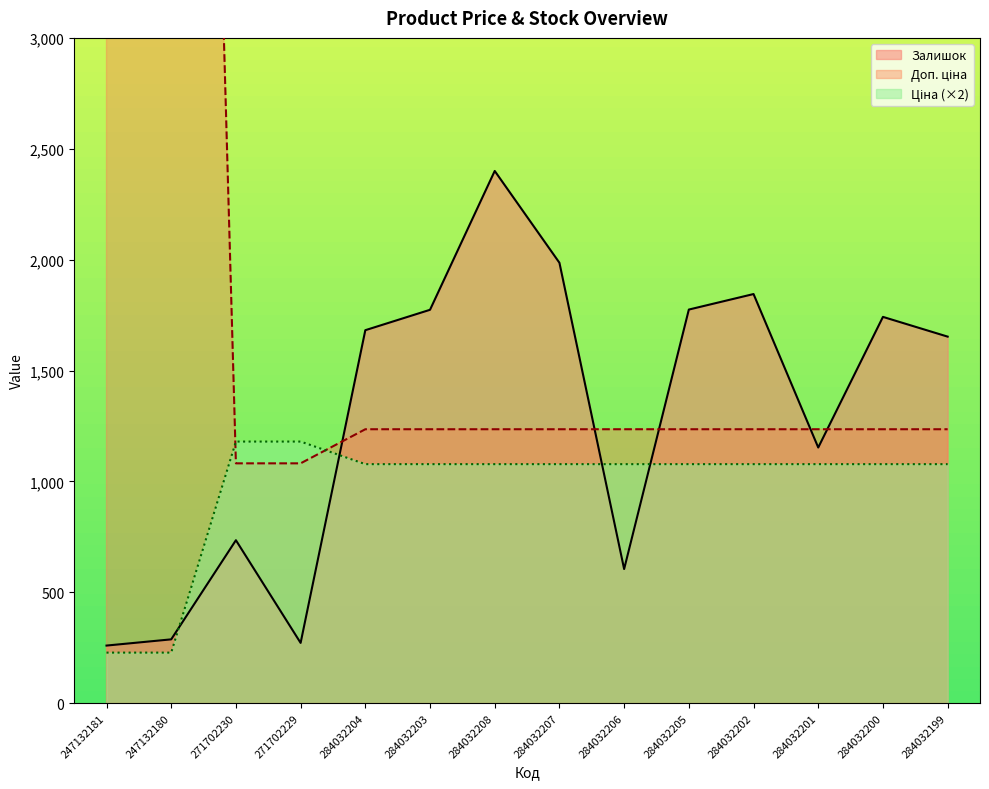

The Доп. ціна series shows 1235.4 at 284032205. True or false?

True